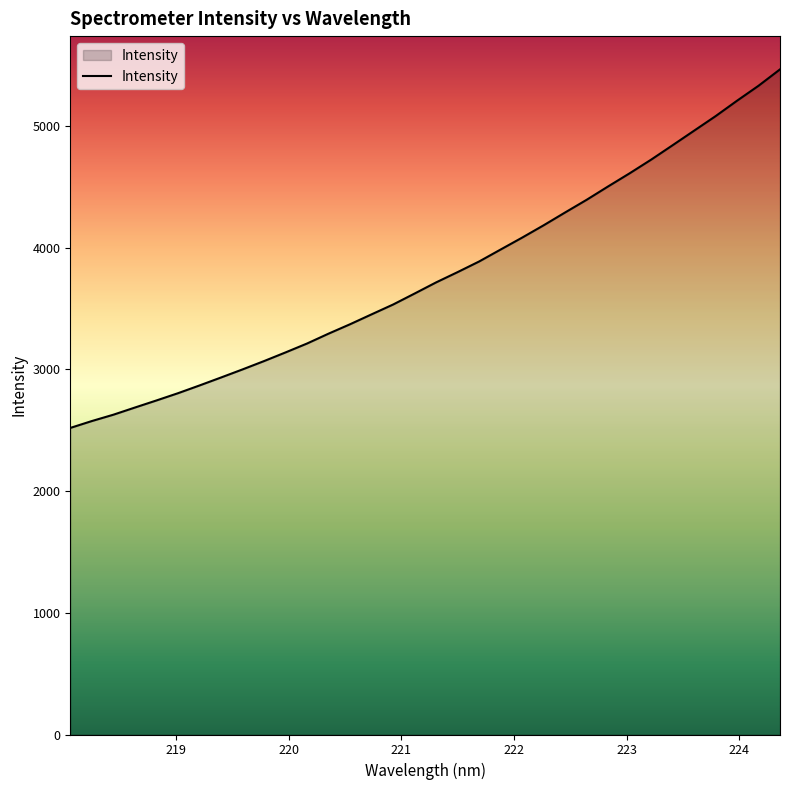

What is the maximum value shown in the chart?

5466.6